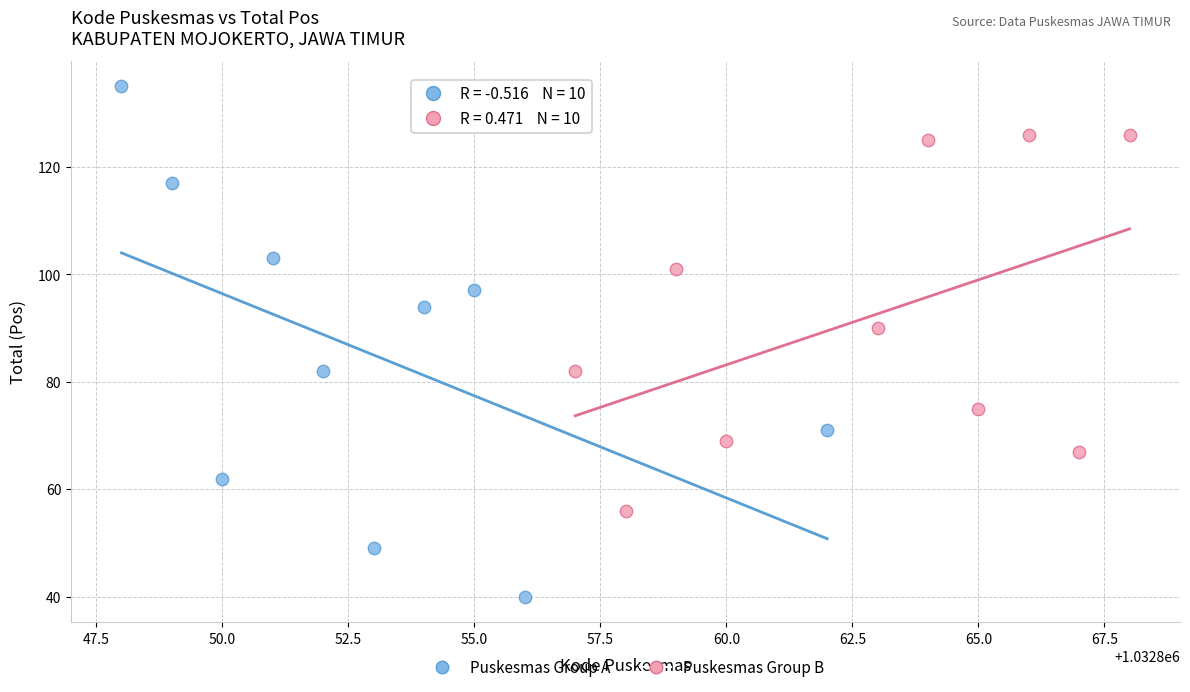

Which series has the largest Y range (max minus min)?

Puskesmas Group A